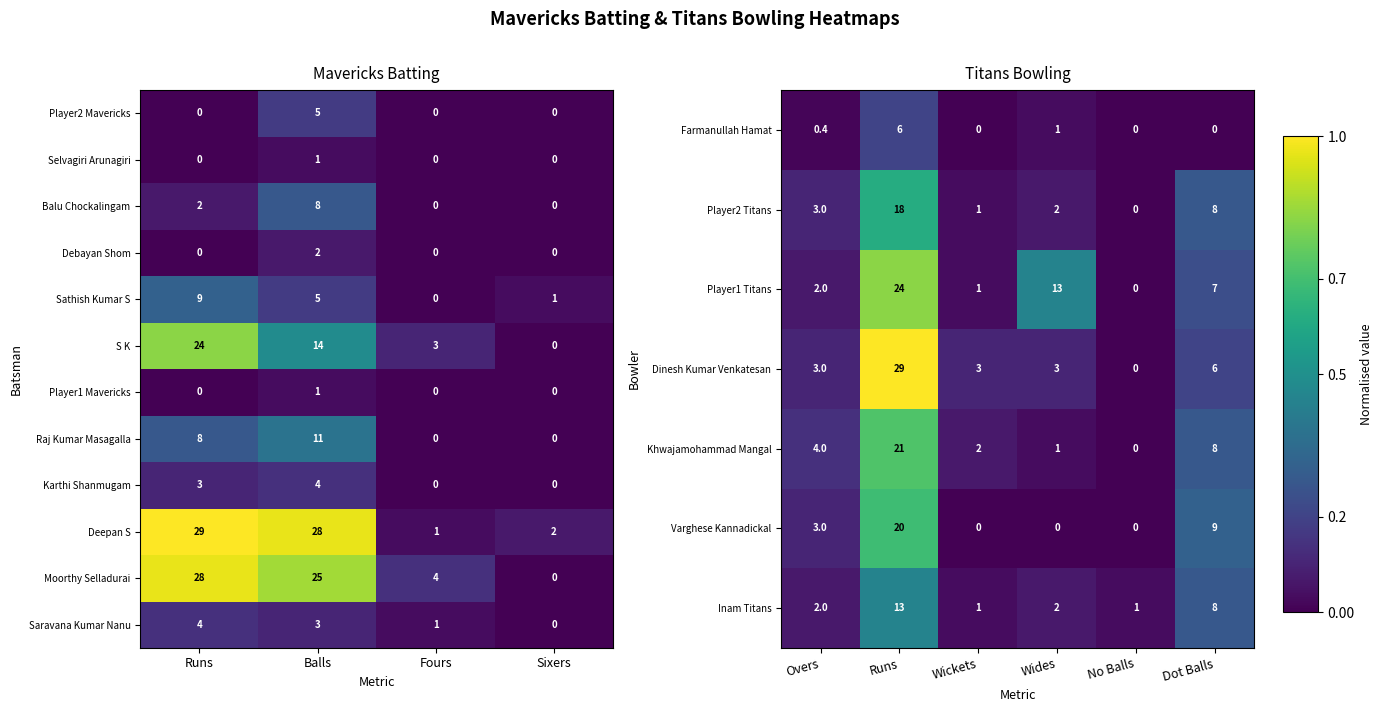

What is the sum of the Karthi Shanmugam values at Fours and Runs?

3